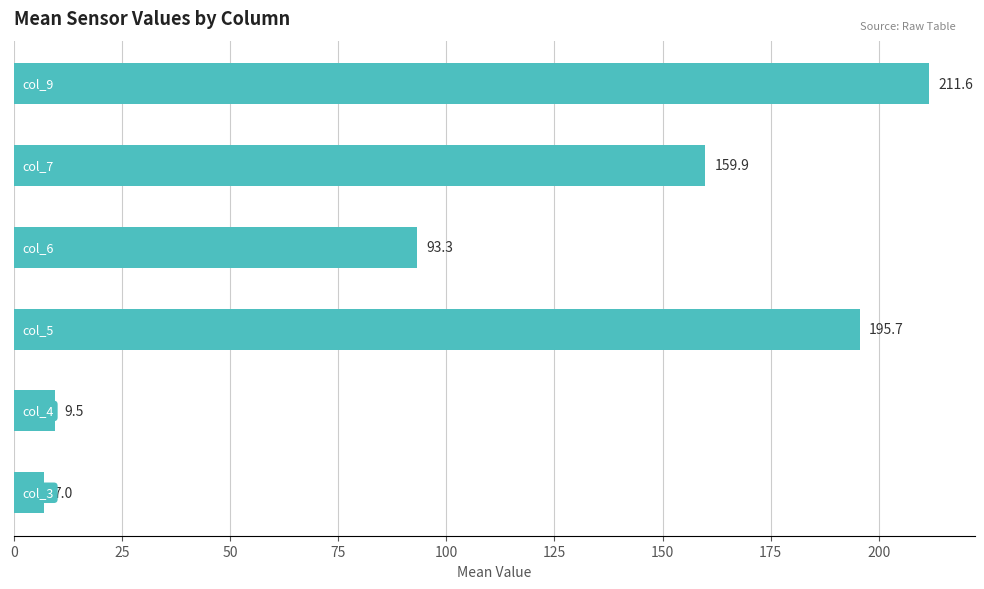

What is the average value?

112.8